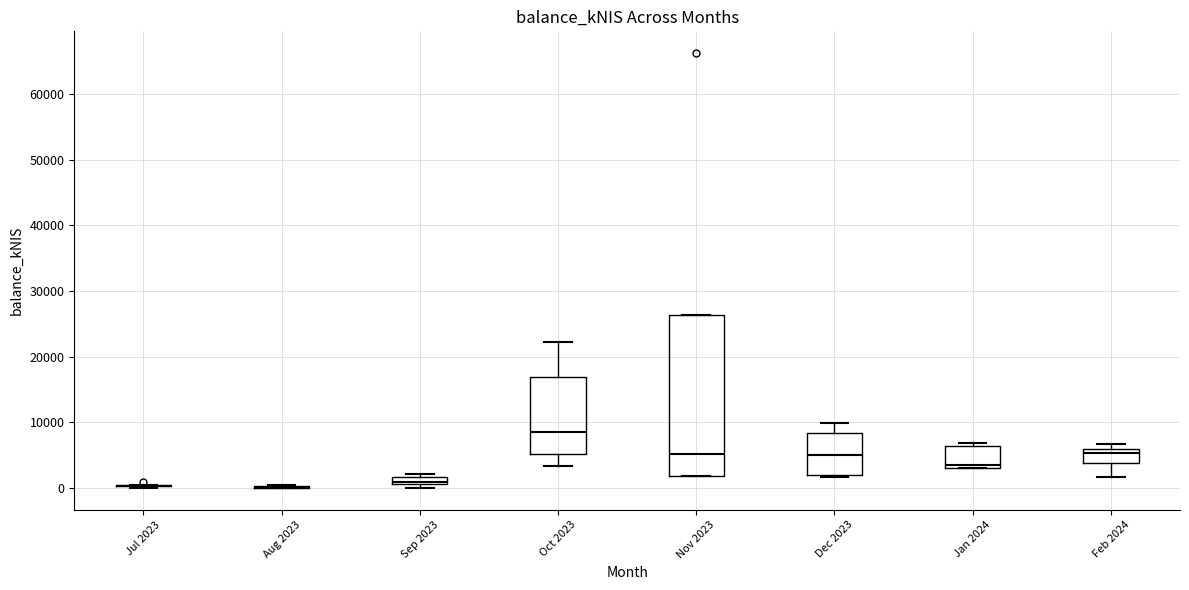

Which box is the tallest, from its lower edge to its upper edge?

Nov 2023